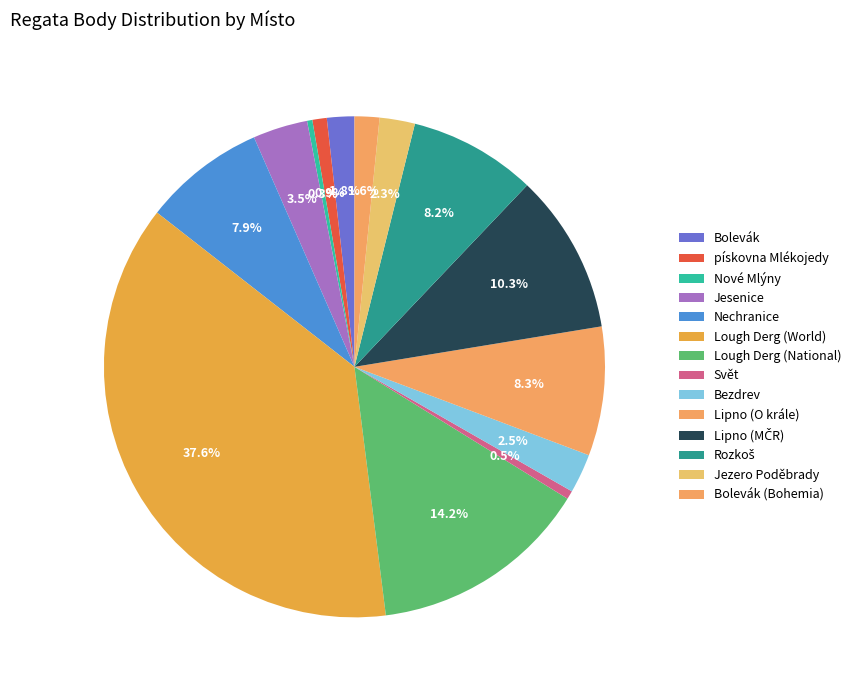

Does Bolevák (Bohemia) represent more than half of the total?

No